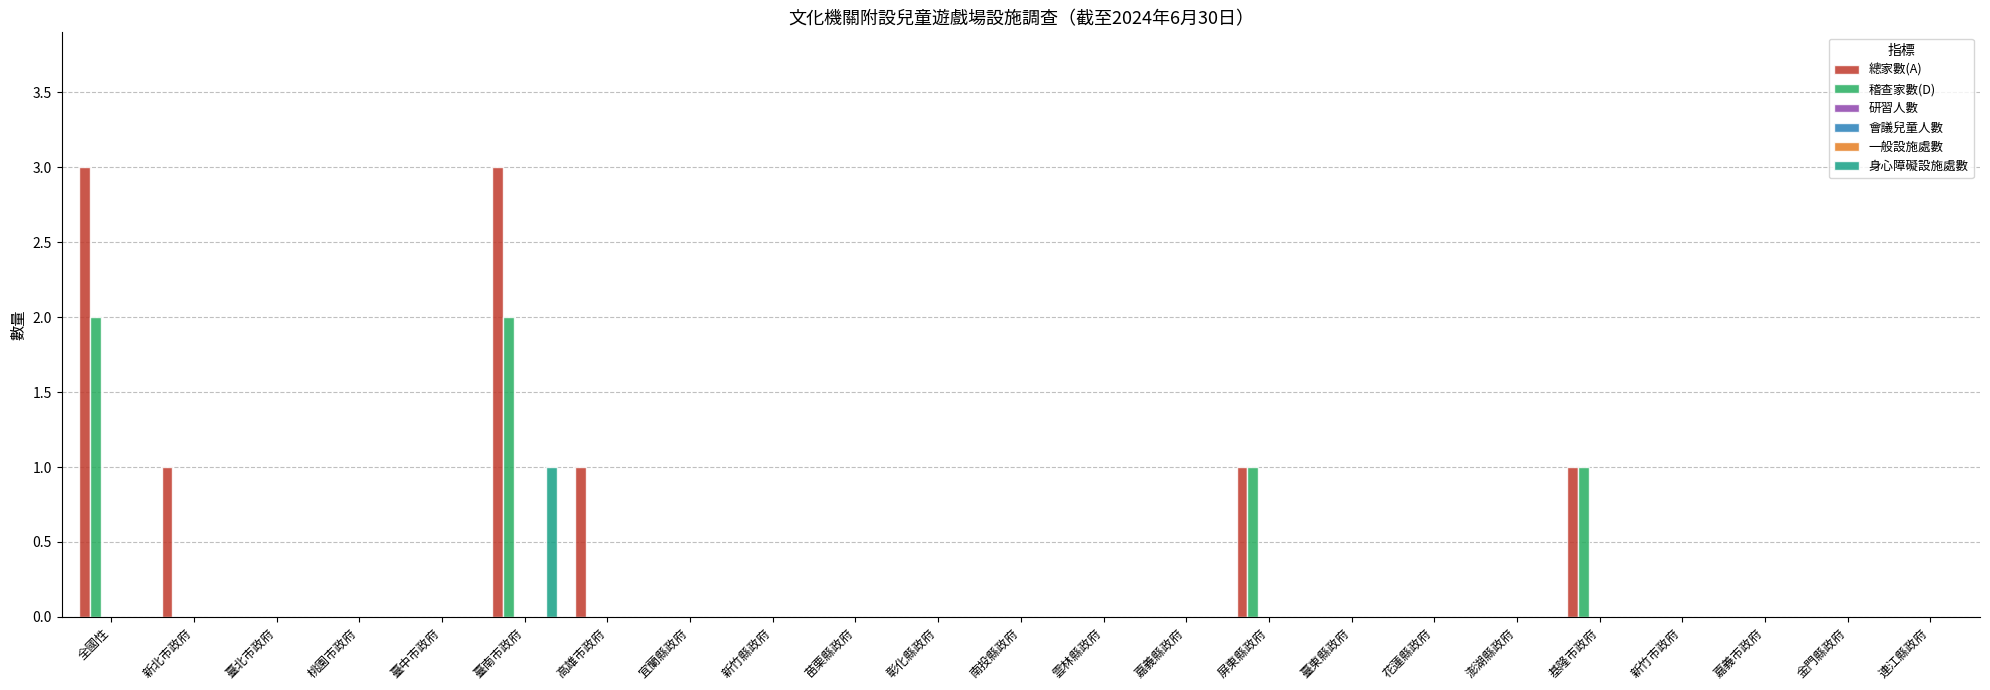

Reading left to right, transcribe all the data shown in this chart.

總家數(A): 3	1	0	0	0	3	1	0	0	0	0	0	0	0	1	0	0	0	1	0	0	0	0
稽查家數(D): 2	0	0	0	0	2	0	0	0	0	0	0	0	0	1	0	0	0	1	0	0	0	0
研習人數: 0	0	0	0	0	0	0	0	0	0	0	0	0	0	0	0	0	0	0	0	0	0	0
會議兒童人數: 0	0	0	0	0	0	0	0	0	0	0	0	0	0	0	0	0	0	0	0	0	0	0
一般設施處數: 0	0	0	0	0	0	0	0	0	0	0	0	0	0	0	0	0	0	0	0	0	0	0
身心障礙設施處數: 0	0	0	0	0	1	0	0	0	0	0	0	0	0	0	0	0	0	0	0	0	0	0